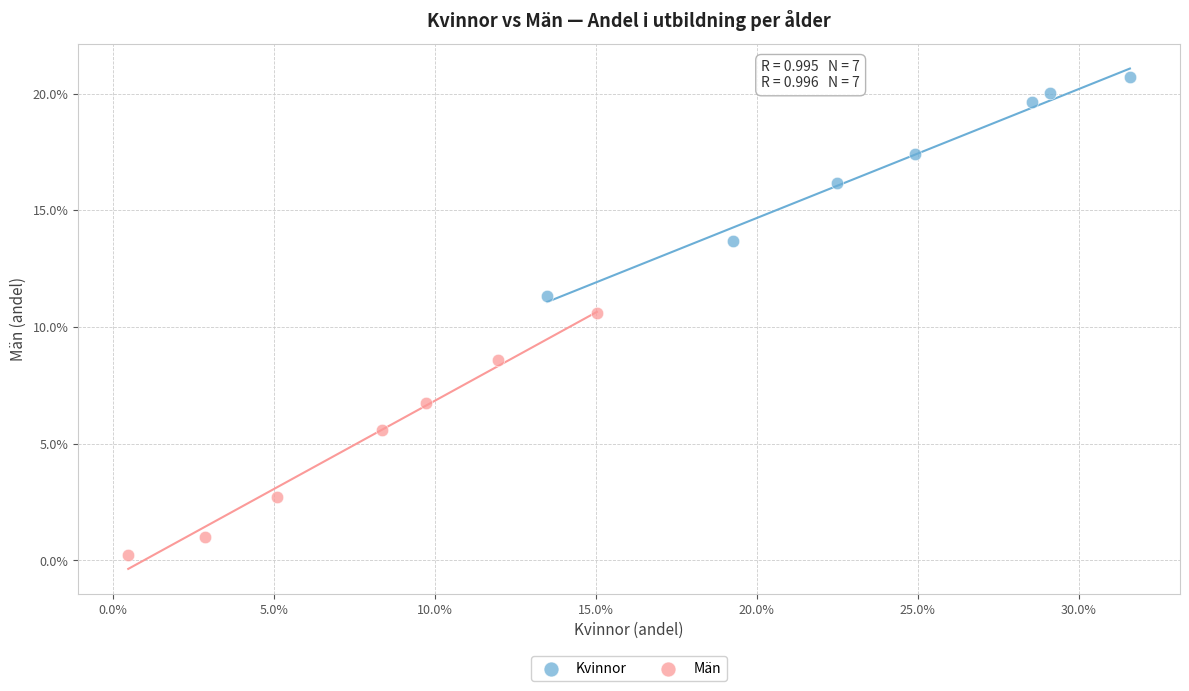

What are all the series names shown in the legend?

Kvinnor, Män